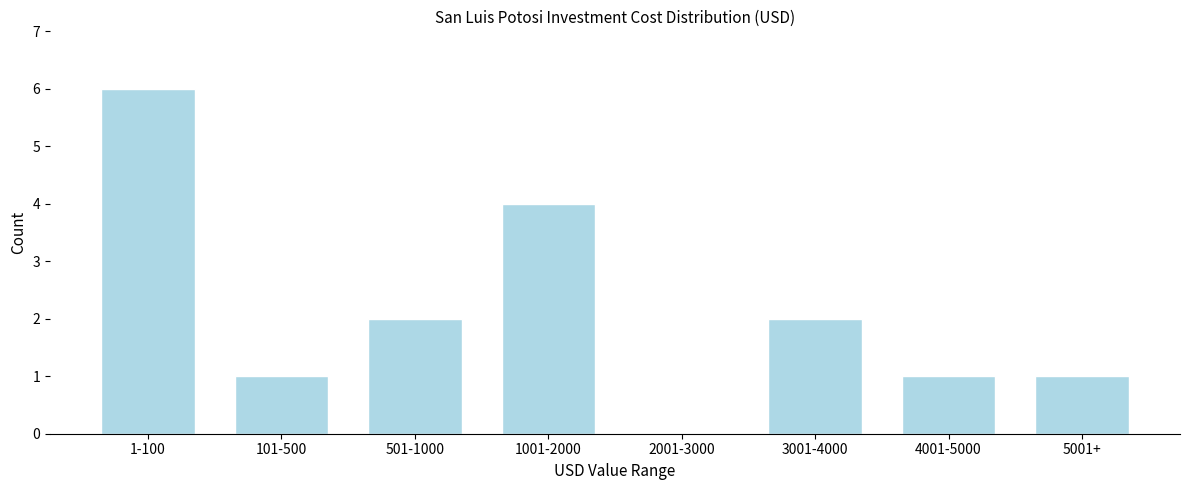

Reading left to right, extract all data points from this chart.

1-100=6	101-500=1	501-1000=2	1001-2000=4	2001-3000=0	3001-4000=2	4001-5000=1	5001+=1